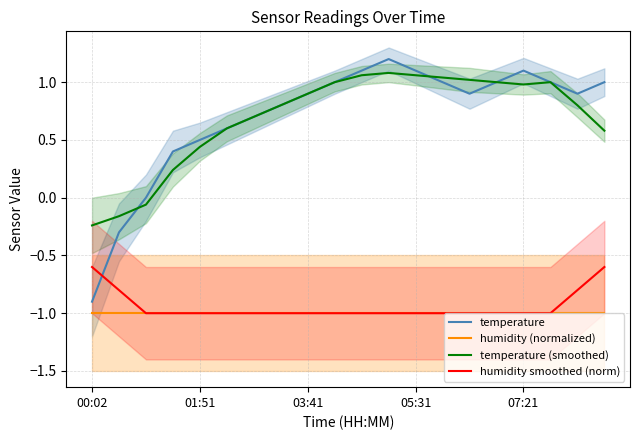

What are all the series names shown in the legend?

temperature, humidity (normalized), temperature (smoothed), humidity smoothed (norm)